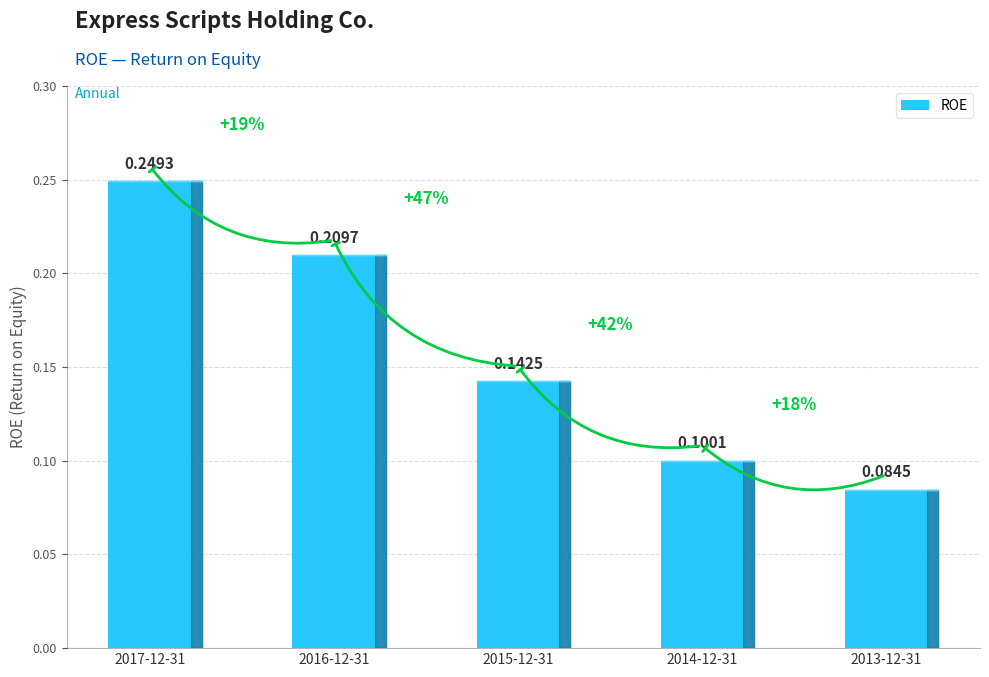

Which category has the lowest value across all series?

2013-12-31